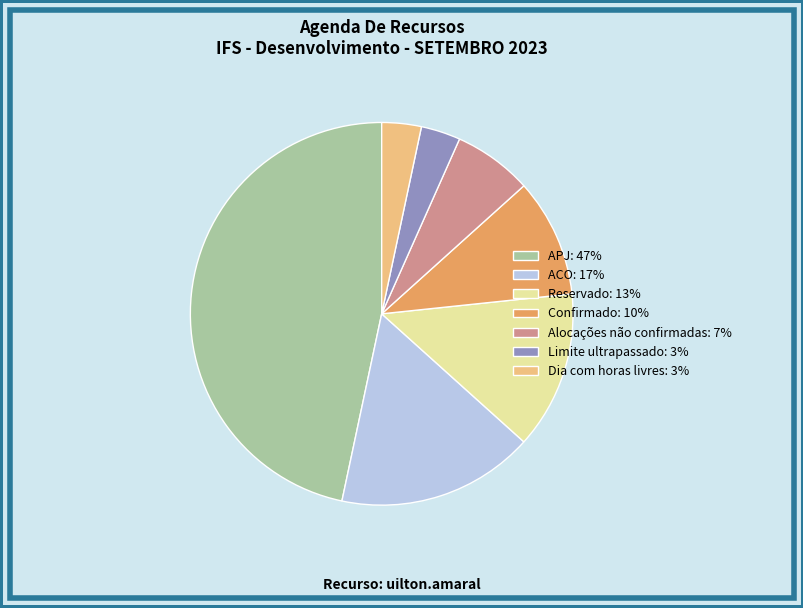

Is the sum of APJ and Reservado greater than half?

Yes